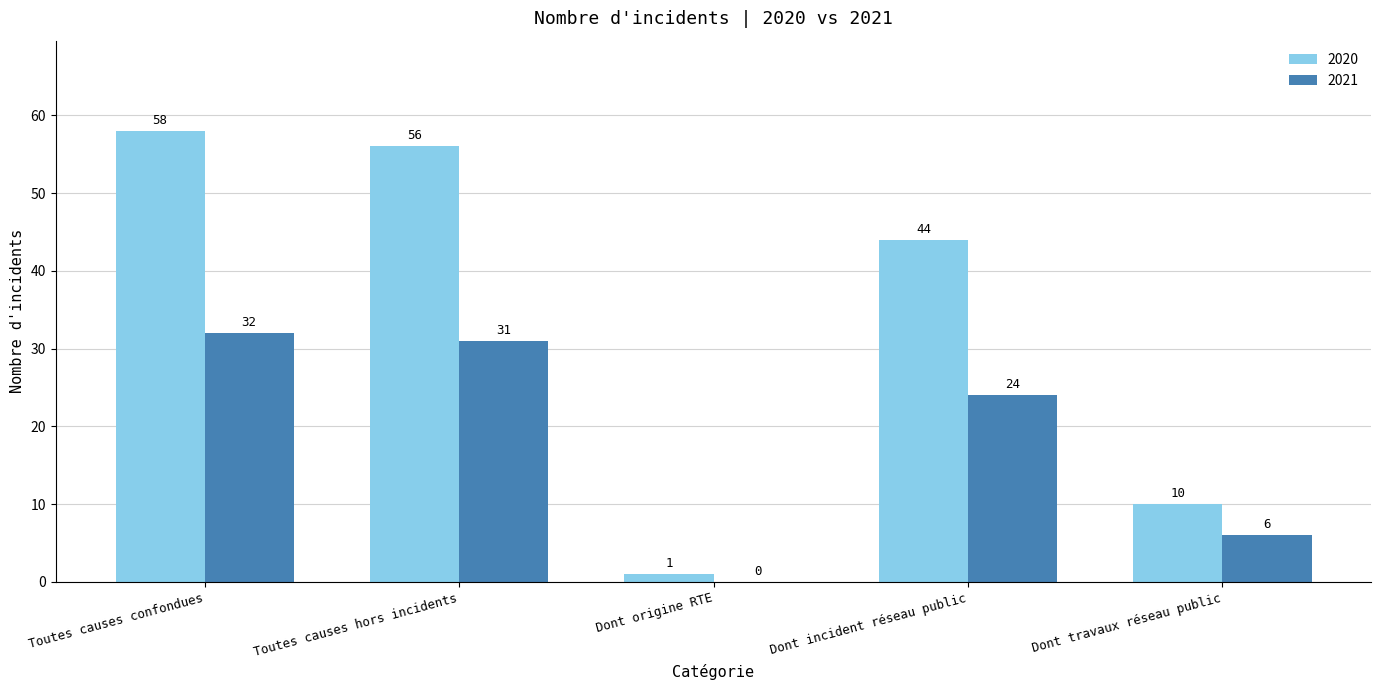

Reading left to right, transcribe all the data shown in this chart.

2020: Toutes causes confondues=58	Toutes causes hors incidents=56	Dont origine RTE=1	Dont incident réseau public=44	Dont travaux réseau public=10
2021: Toutes causes confondues=32	Toutes causes hors incidents=31	Dont origine RTE=0	Dont incident réseau public=24	Dont travaux réseau public=6